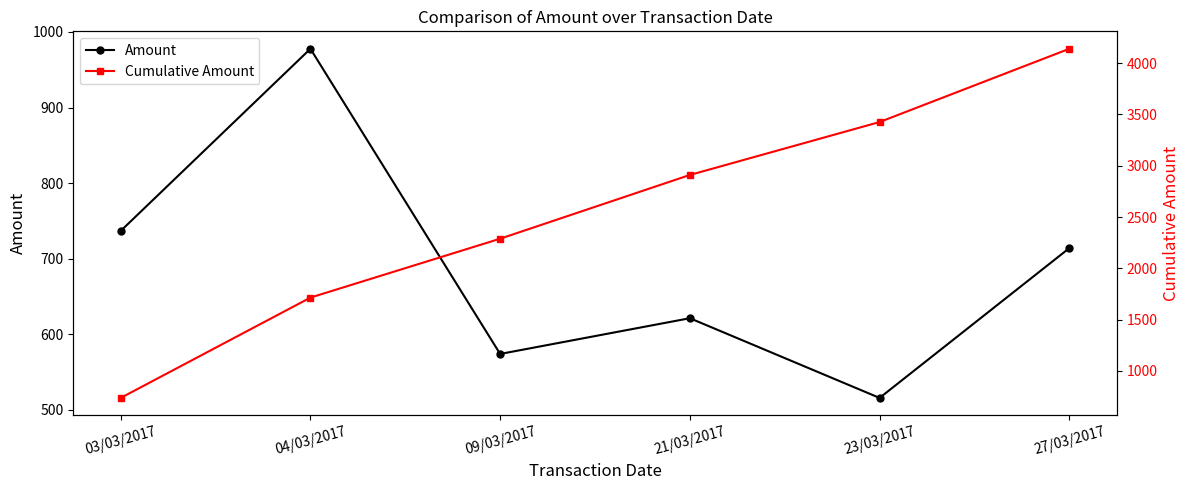

True or false: Amount and Cumulative Amount cross at least once.

False